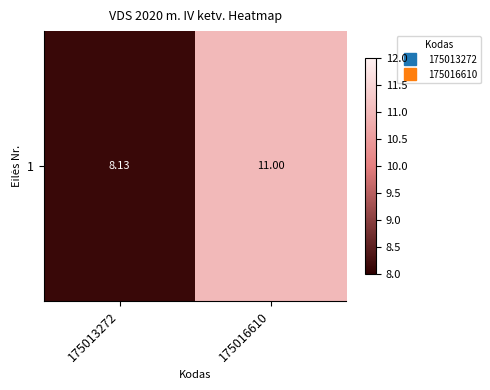

Is it true that the value at 175016610 is 18.8?

False